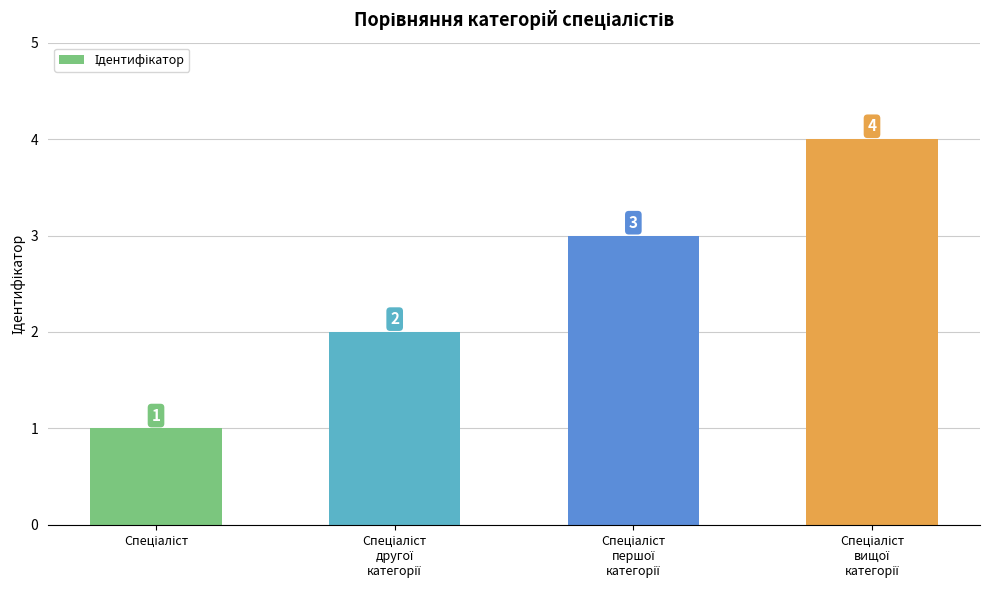

What is the value of the 2nd bar from the left?

2